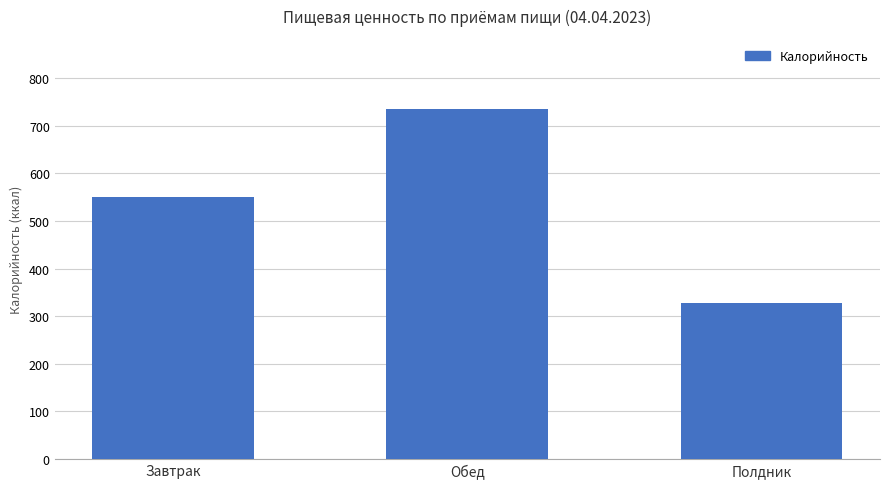

Rank the categories by value from lowest to highest.

Полдник, Завтрак, Обед